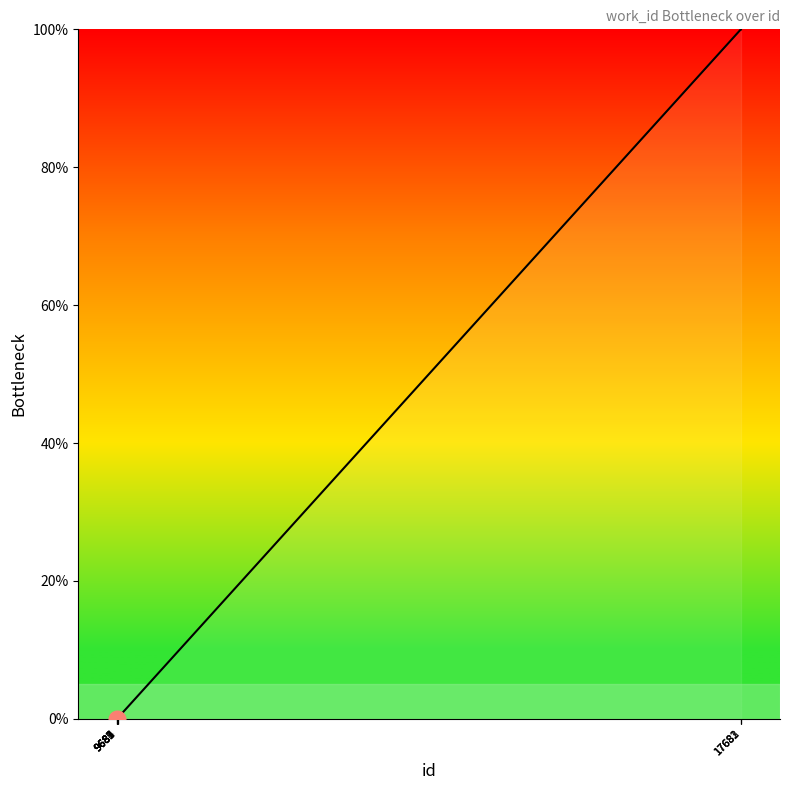

What is the greatest value displayed?

100.0